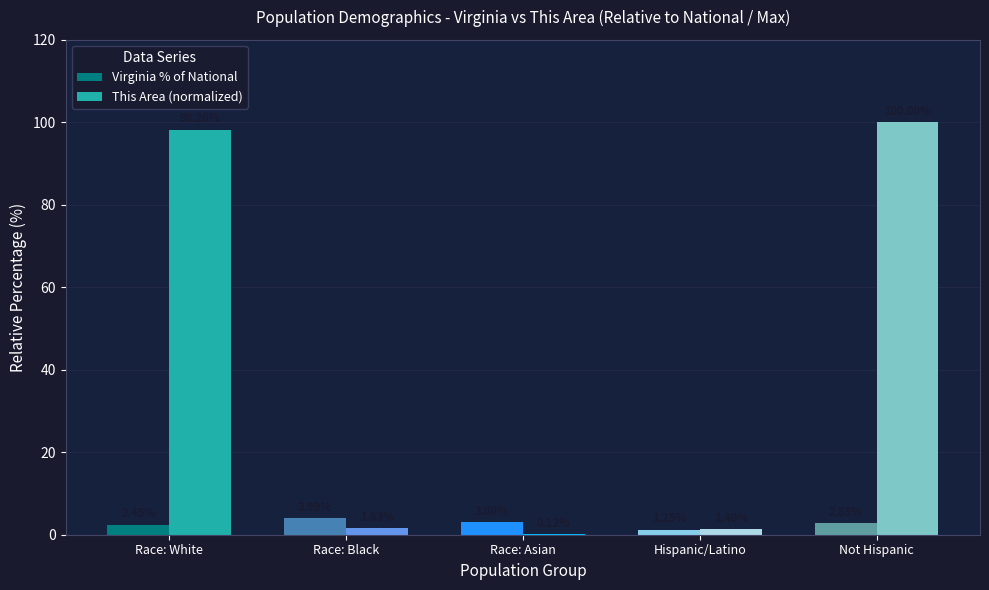

Are the bars grouped side by side (vs. stacked)?

Yes